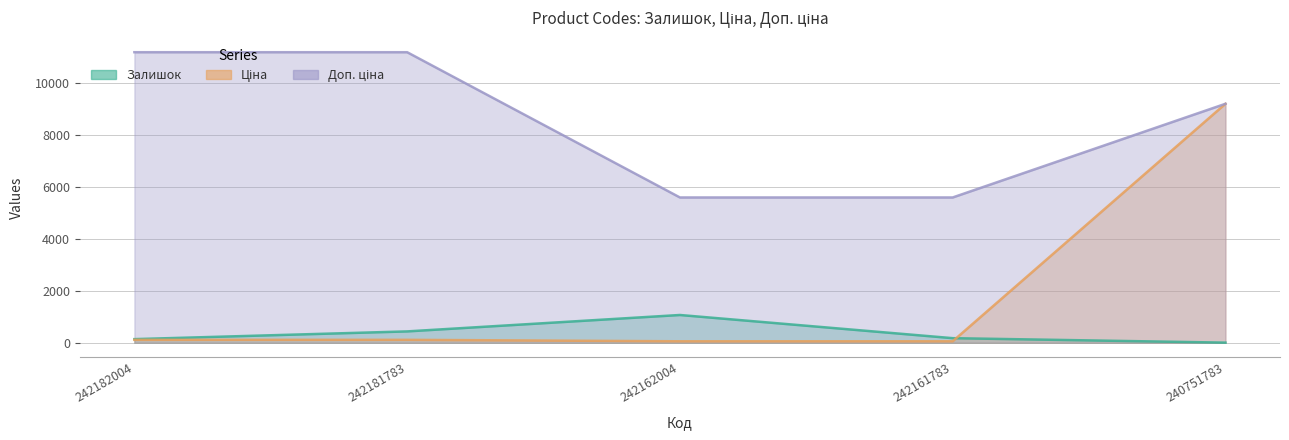

Is it true that Залишок equals 176.0 at 242161783?

True